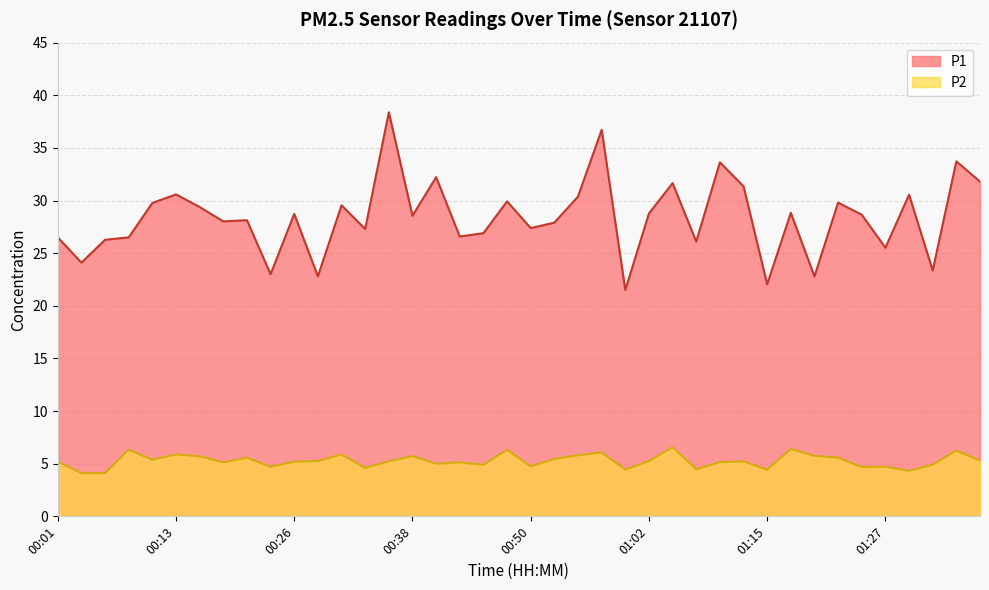

What is the sum of the P1 values at 01:22 and 00:38?

58.4